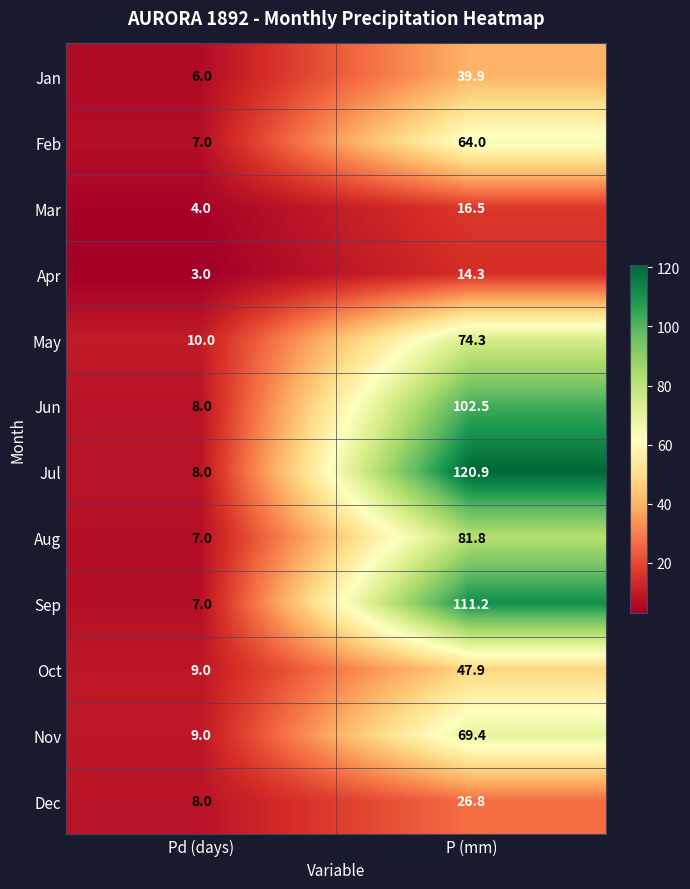

How many series are shown in this chart?

12